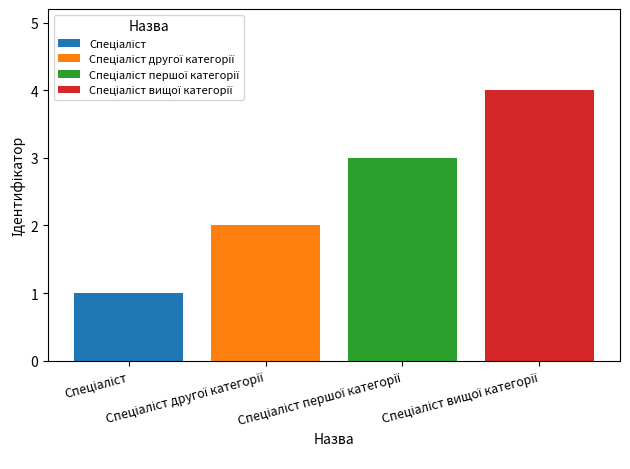

How many data points does each series have?

4